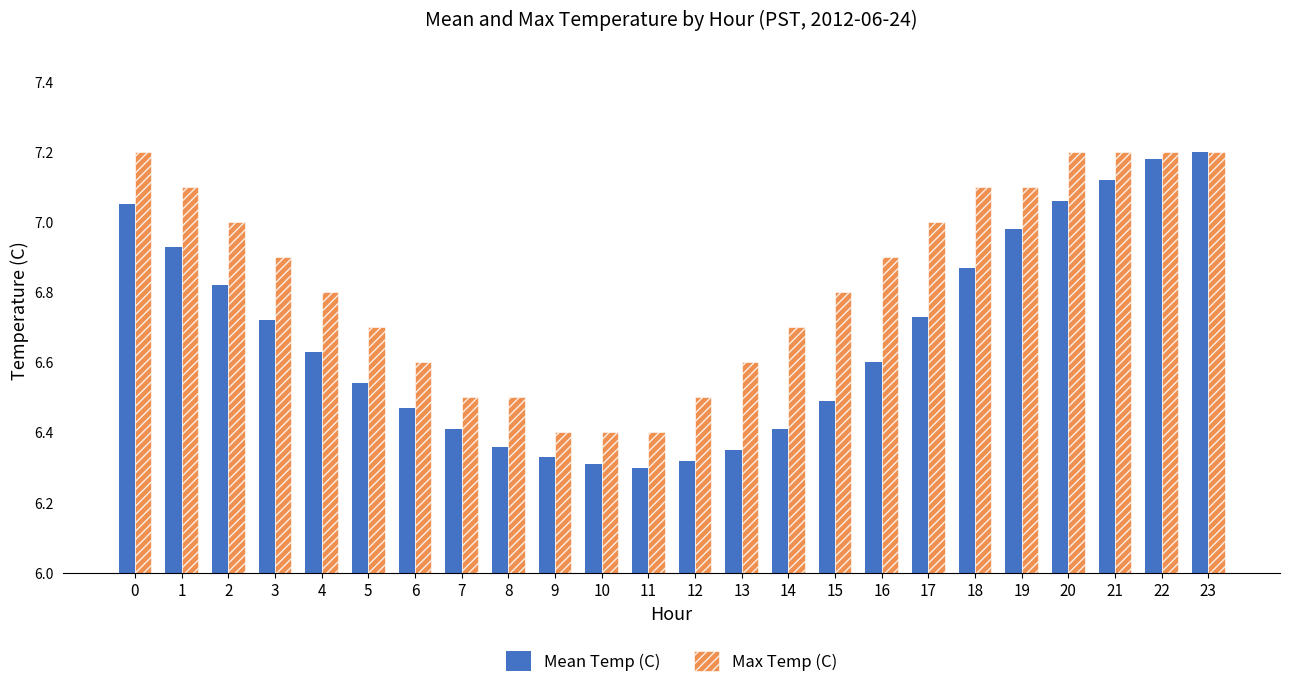

What is the total value across all series at 3?

13.6